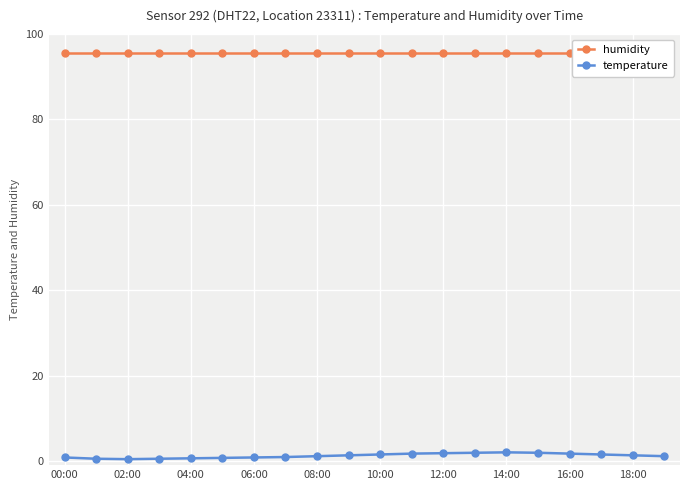

Is this an area chart (filled region under the line)?

No